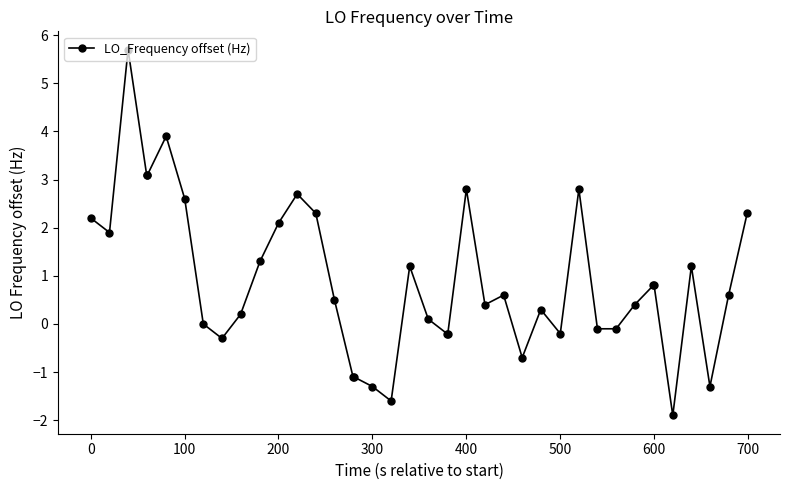

What is the smallest value displayed?

-1.9